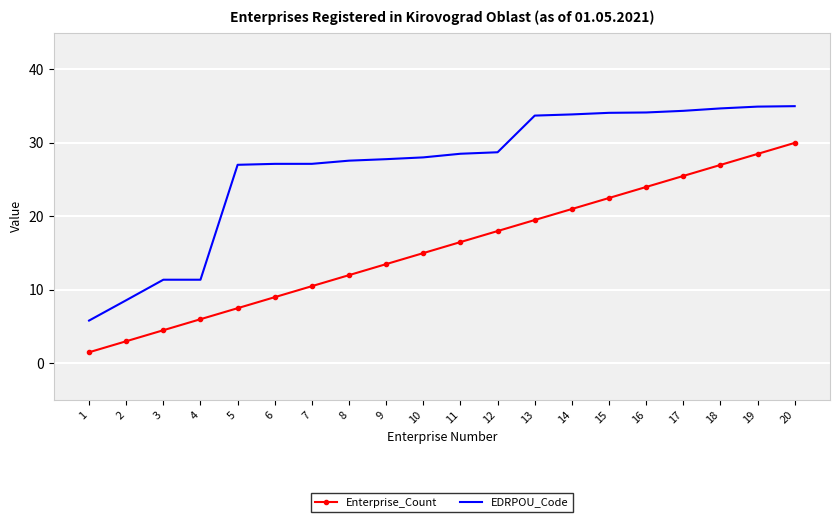

How many distinct data groups are displayed?

2